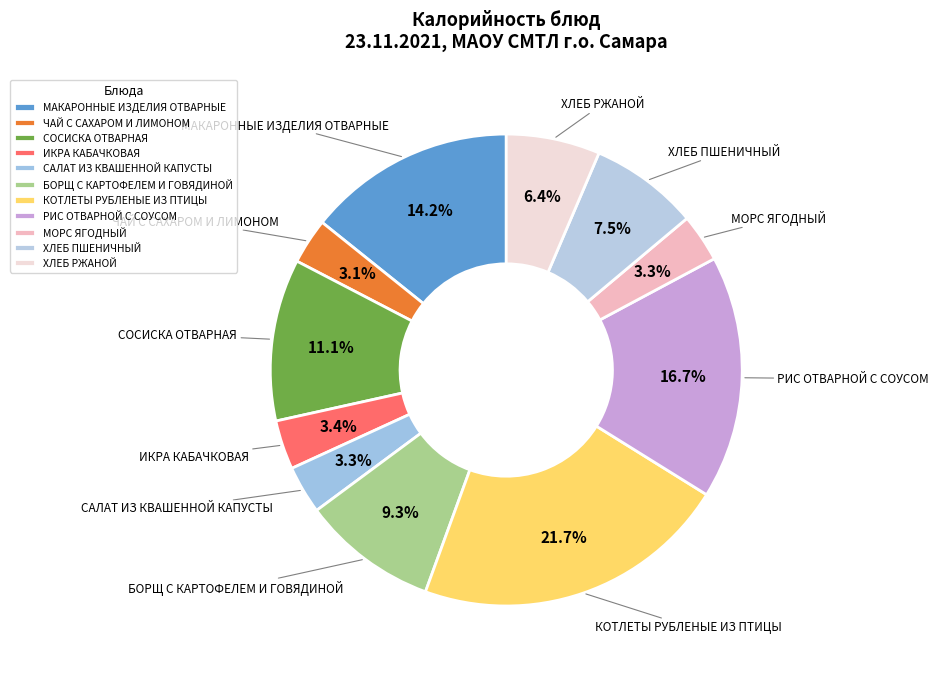

Is it true that ХЛЕБ ПШЕНИЧНЫЙ is 14% of the pie?

False